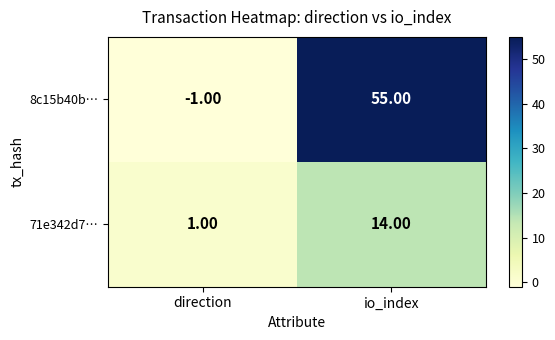

What is the spread (max minus min) of values at io_index?

41